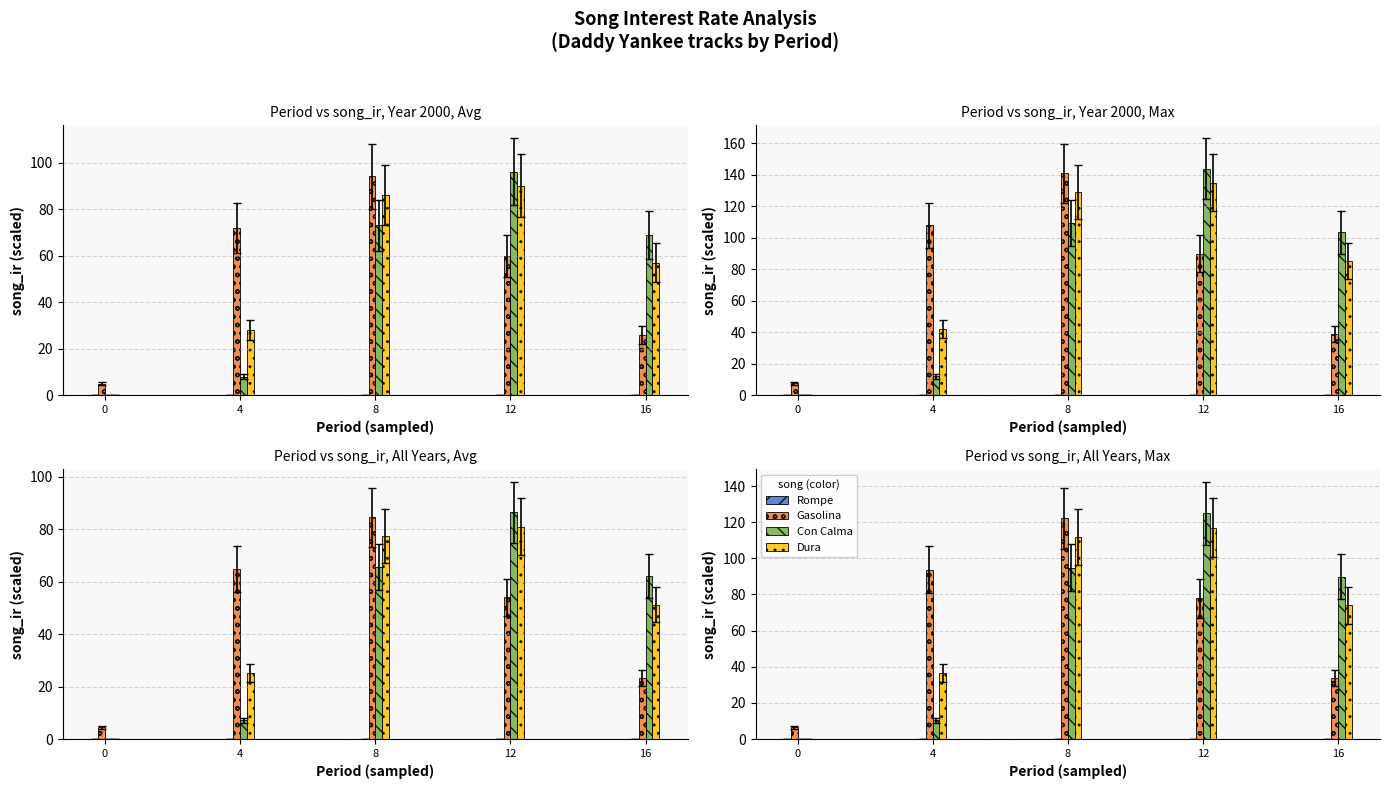

How many bars are there in total?

20